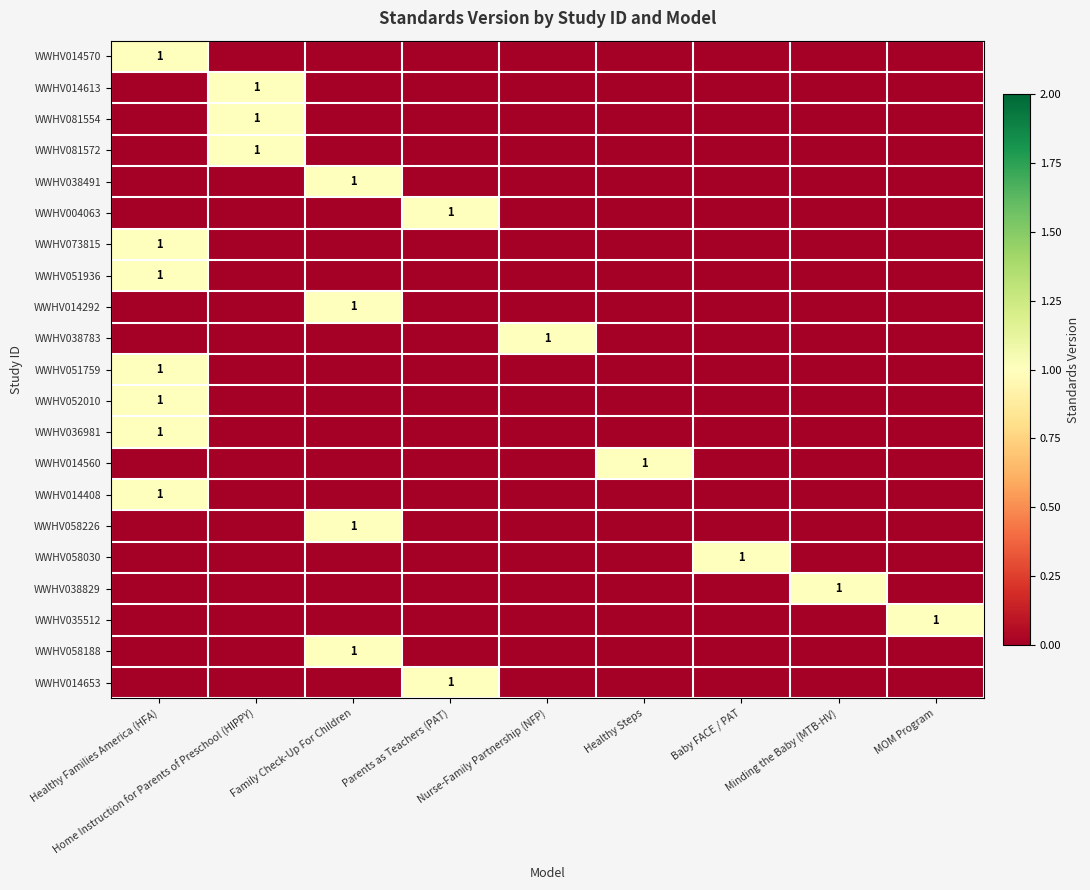

Which series has the largest range (max minus min)?

WWHV014570